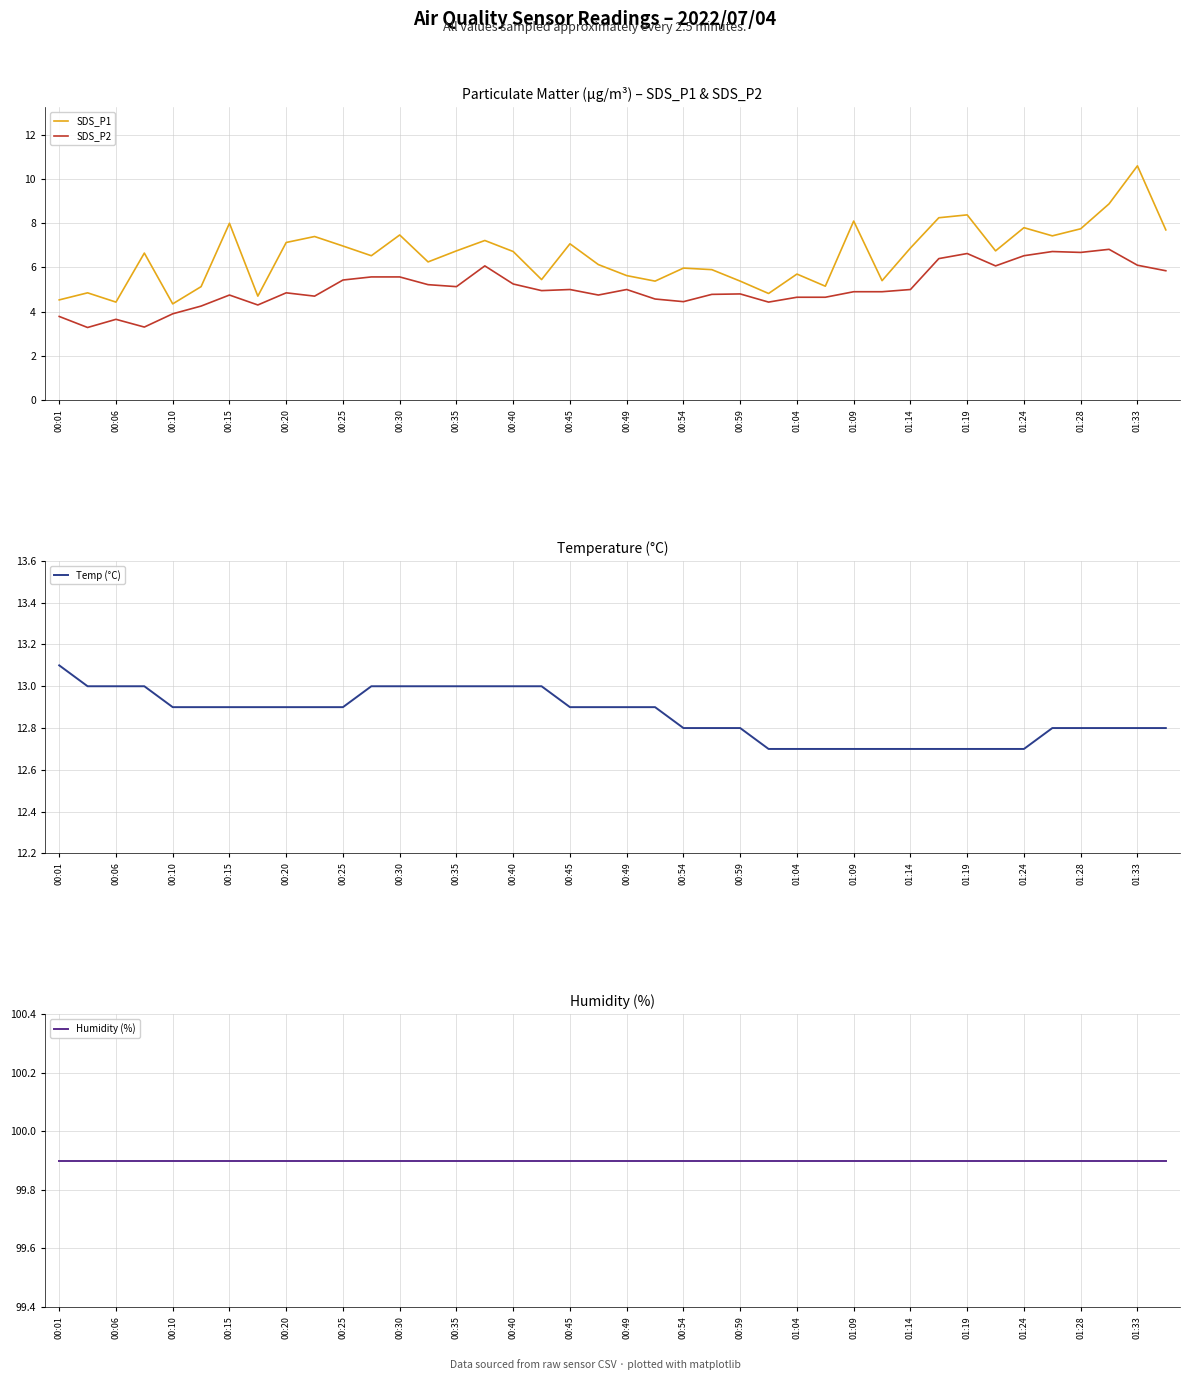

What are all the series names shown in the legend?

SDS_P1, SDS_P2, Temp (°C), Humidity (%)